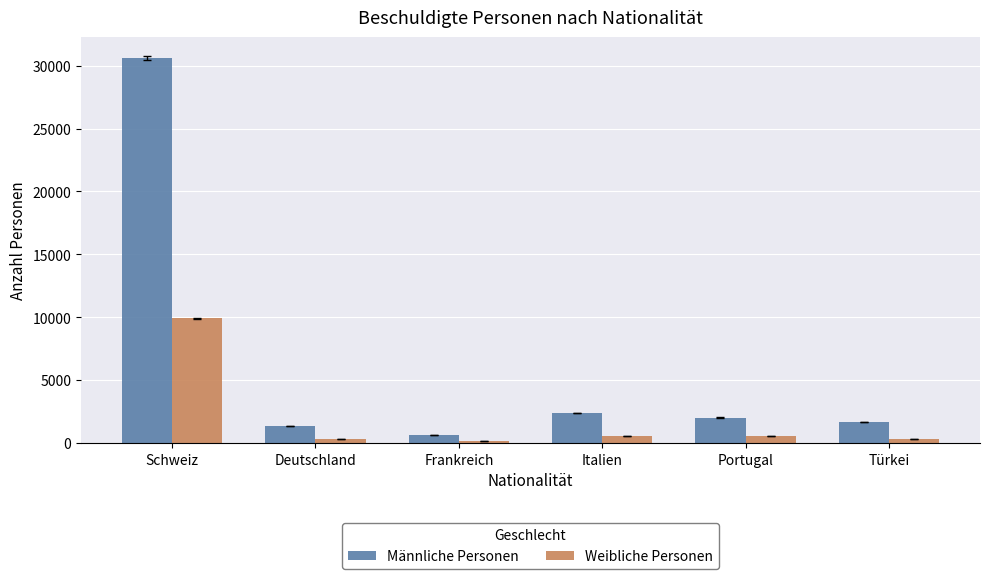

How many data points in Weibliche Personen are less than 532?

3